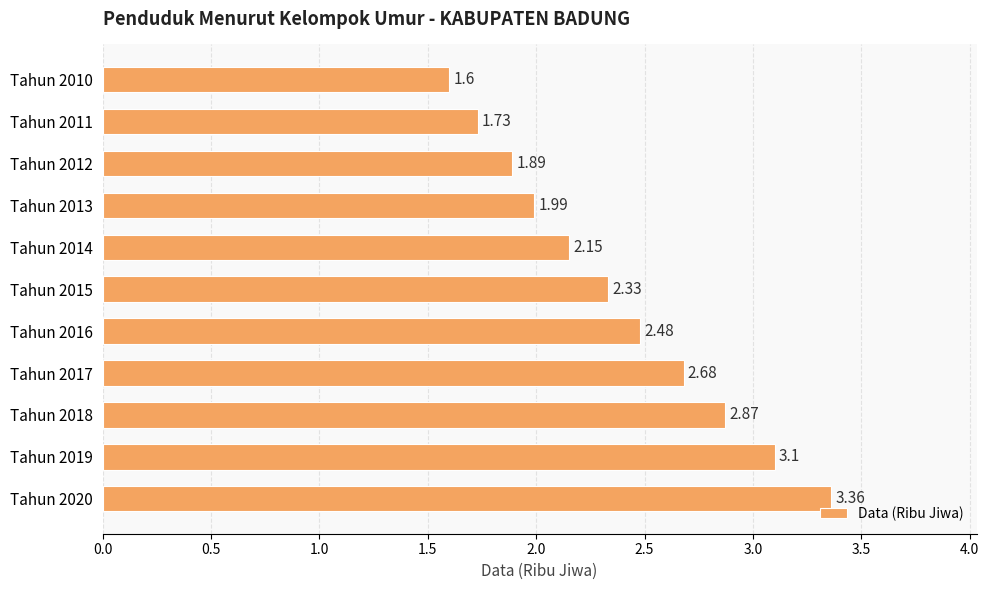

What is the difference between the values at Tahun 2020 and Tahun 2011?

1.6